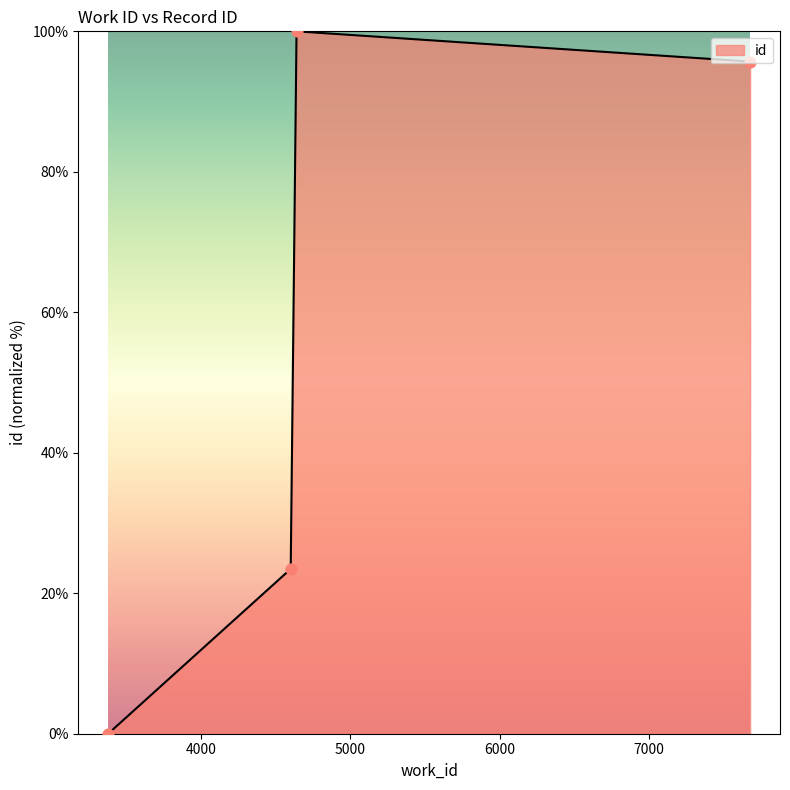

True or false: there are more than 0 points higher than both neighbors.

True